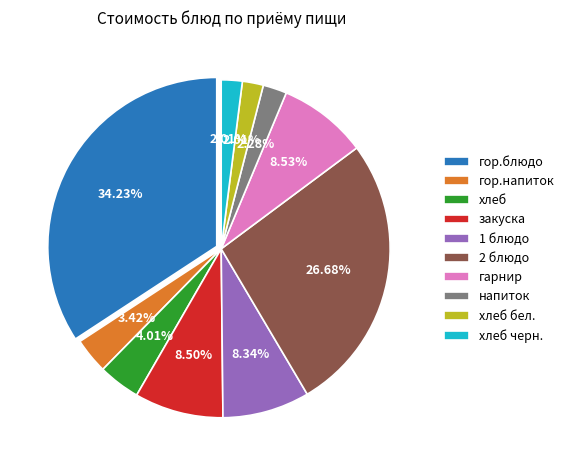

Does гор.блюдо account for over 50% of the chart?

No